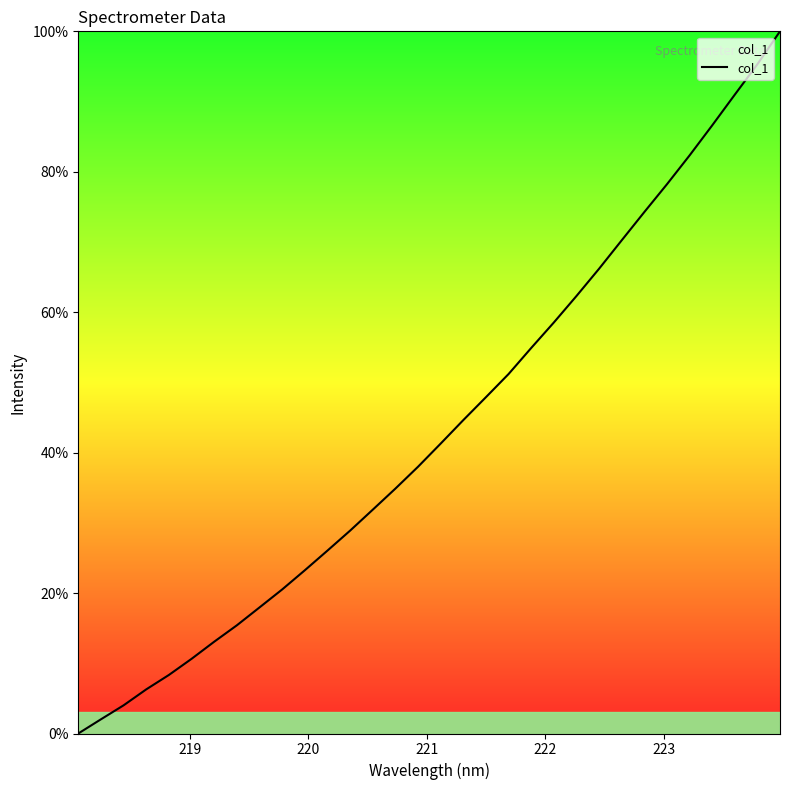

What is the difference between the maximum and minimum values?

100.0